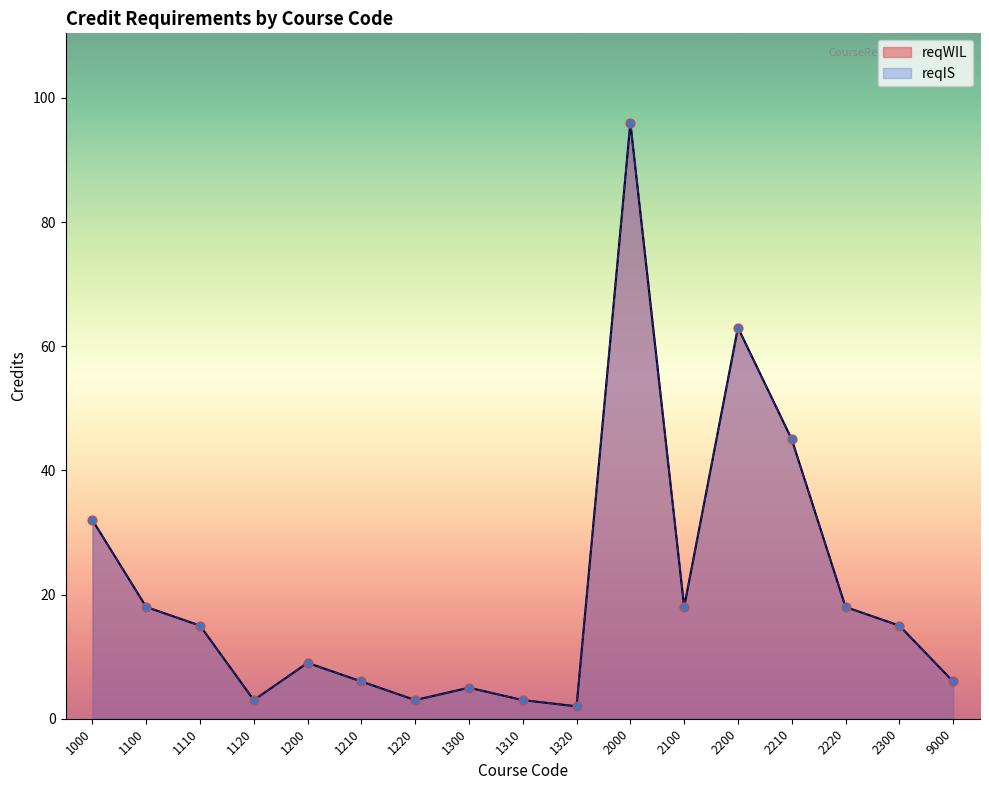

Which series contains the lowest Y value?

reqWIL